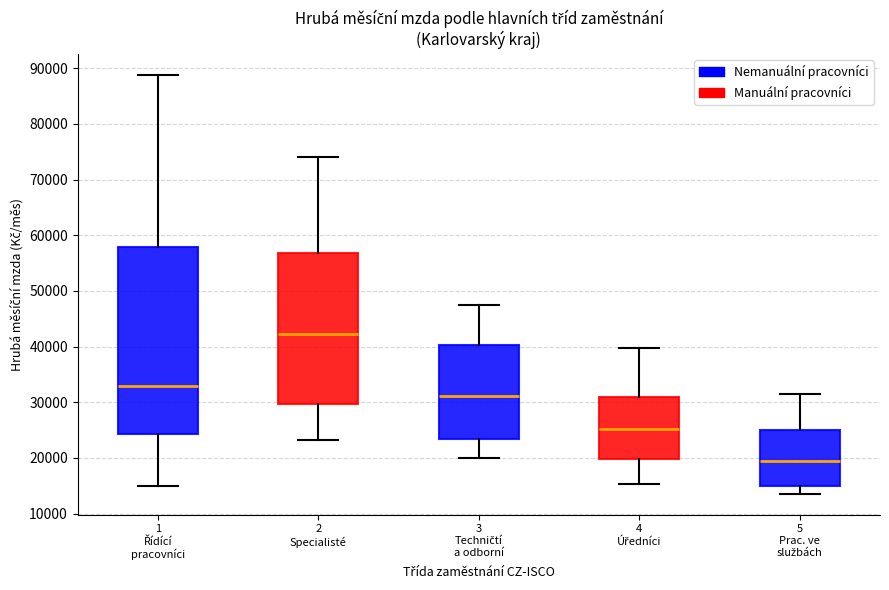

Reading left to right, read every box against the y-axis: the position of its median line, the range the box covers, and the ends of its whiskers. The values are not printed on the chart, so give them approximately, as read against the axis.

1 Řídící pracovníci: median 33000, box 24000 to 58000, whiskers 15000 to 89000
2 Specialisté: median 42000, box 30000 to 57000, whiskers 23000 to 74000
3 Techničtí a odborní: median 31000, box 23000 to 40000, whiskers 20000 to 47000
4 Úředníci: median 25000, box 20000 to 31000, whiskers 15000 to 40000
5 Prac. ve službách: median 19000, box 15000 to 25000, whiskers 14000 to 32000